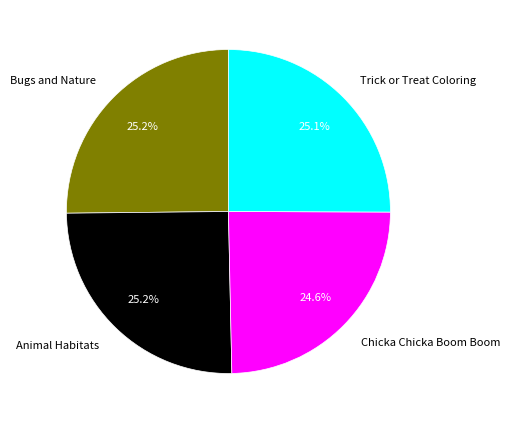

Count the number of slices in the pie.

4